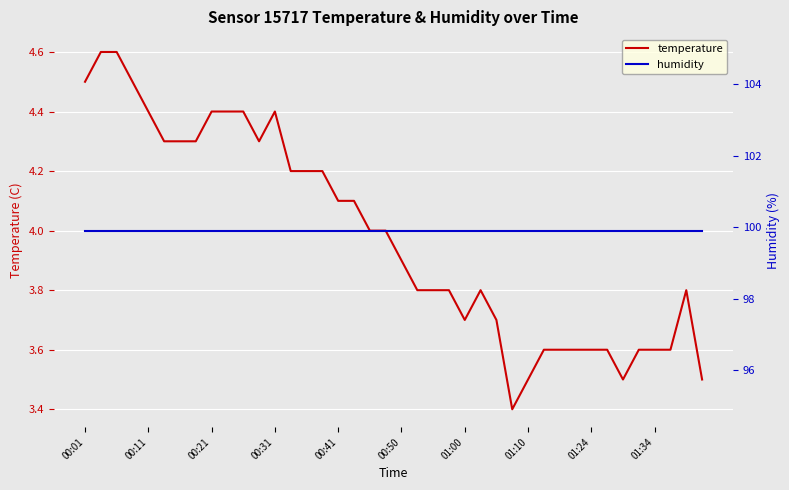

True or false: temperature has a value of 3.5 at 01:10.

True